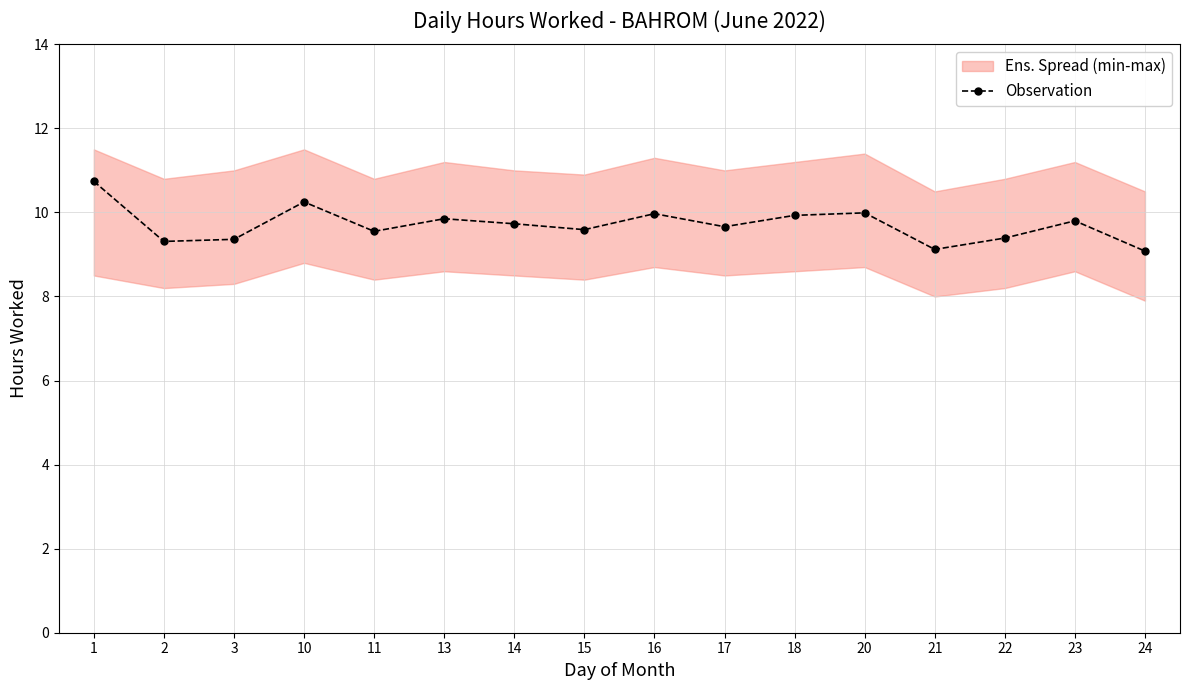

Which label corresponds to the smallest value in the chart?

24